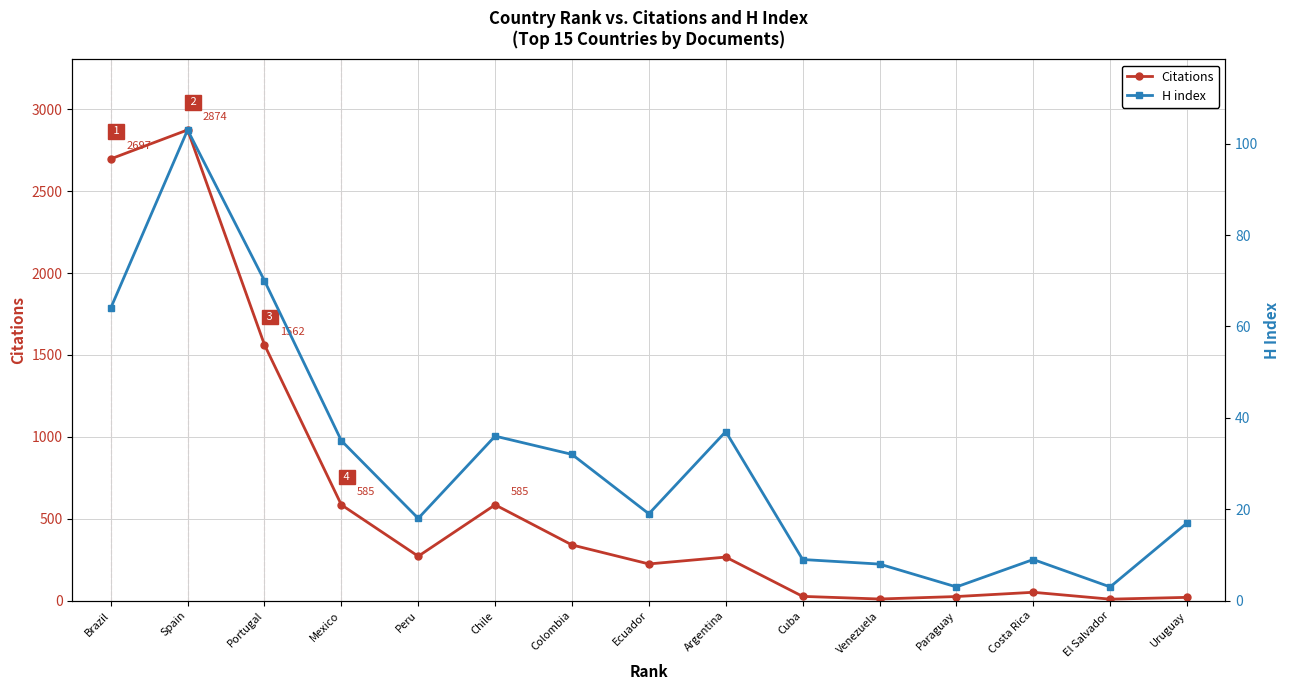

Between Spain and Portugal, which series saw the biggest shift?

Citations